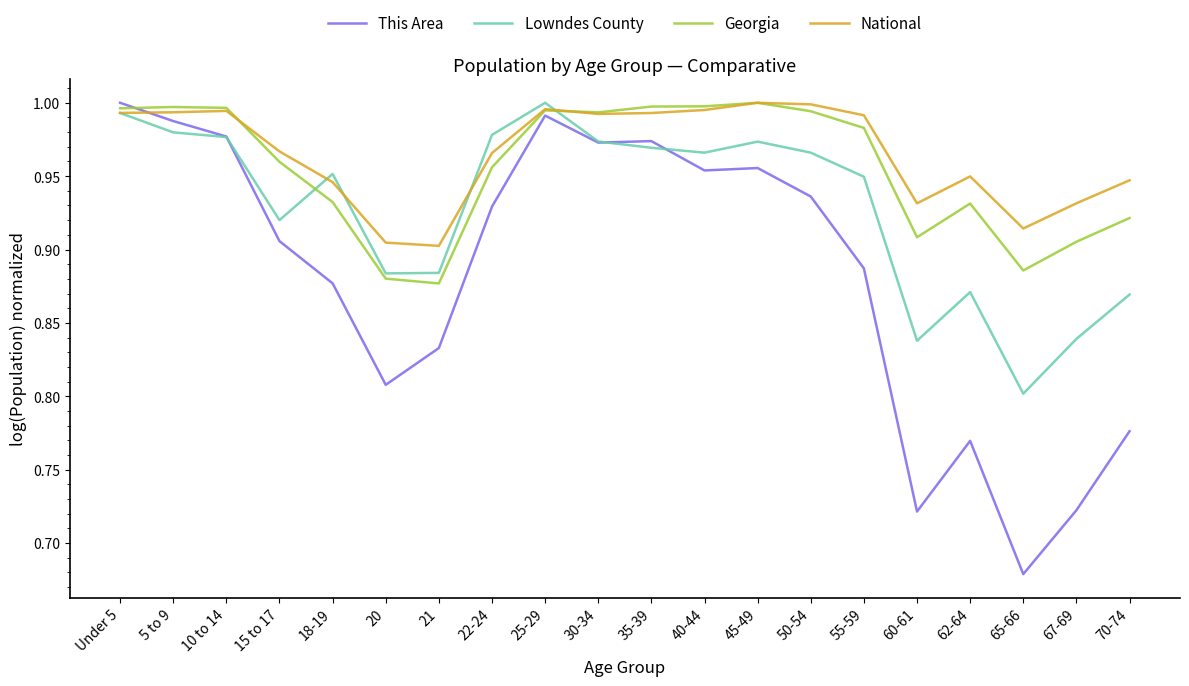

What position from the right is 55-59?

6